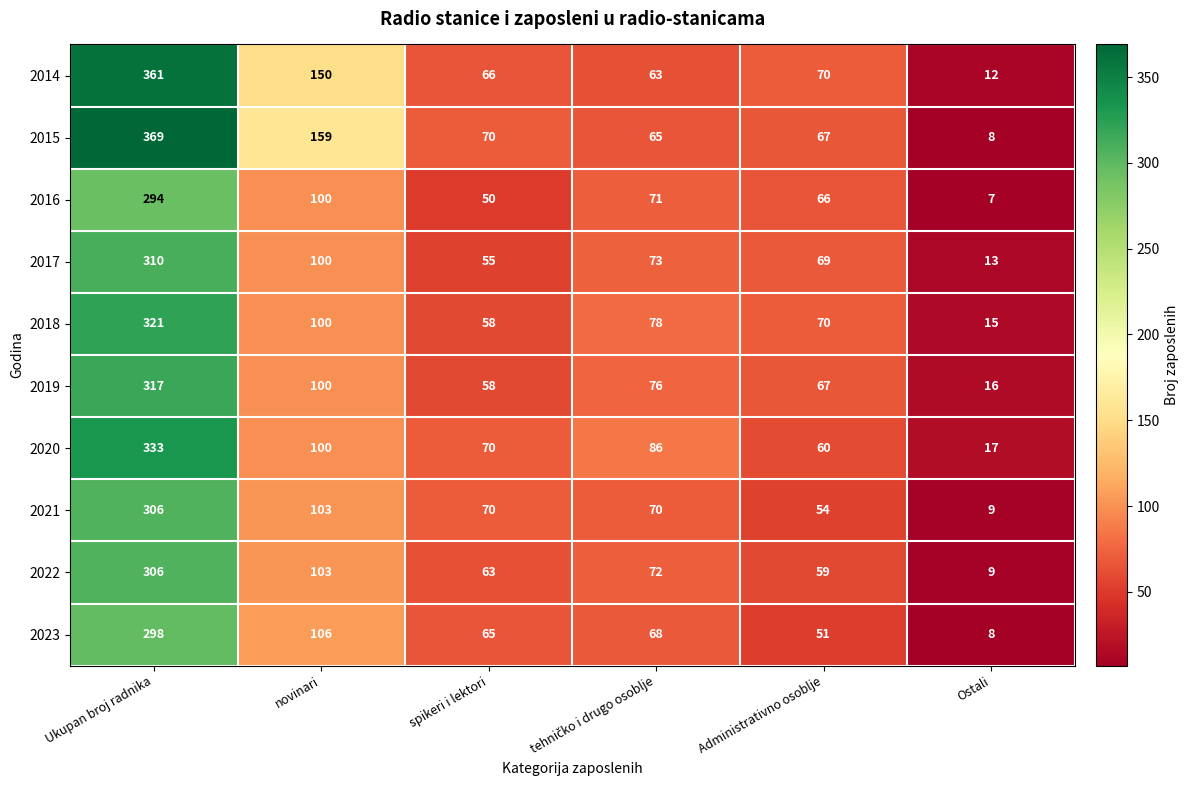

What is the difference between the maximum and minimum values in the 2023 series?

290